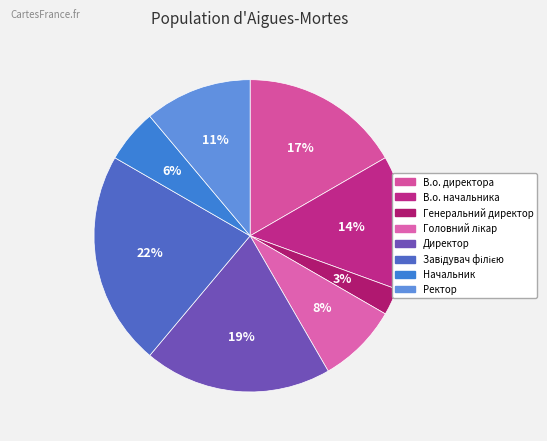

The Ректор slice represents 11% of the pie. True or false?

True